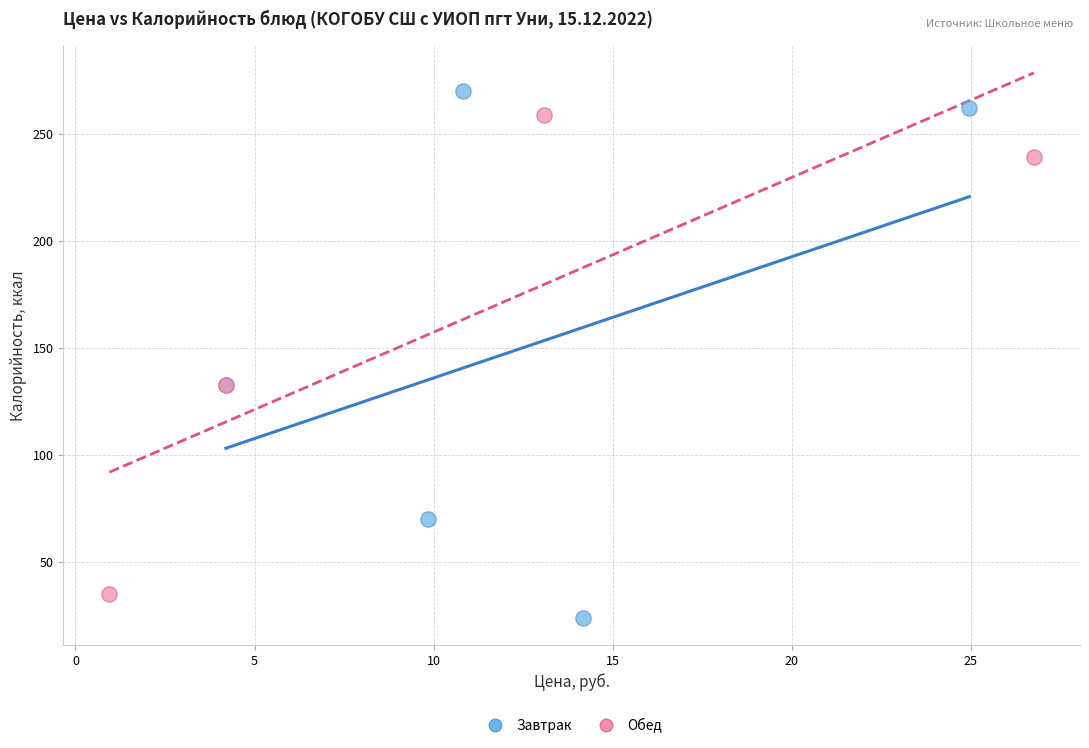

Which series reaches the minimum Y coordinate?

Завтрак